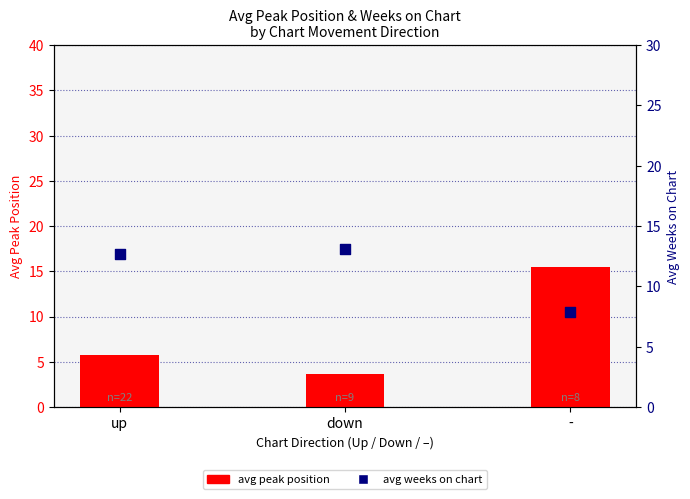

What is the total value across all series at up?

18.5